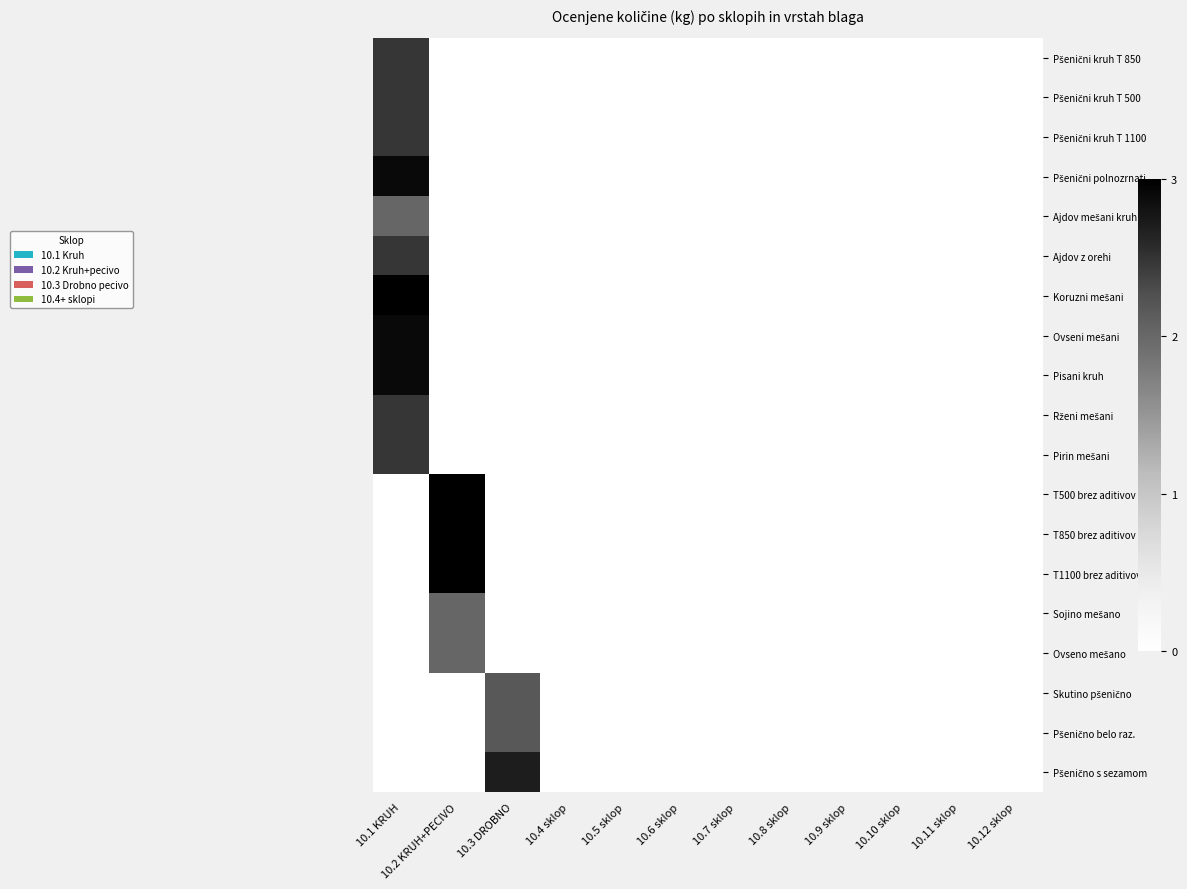

Which has a higher value, 10.2 KRUH+PECIVO or 10.5 sklop?

10.2 KRUH+PECIVO